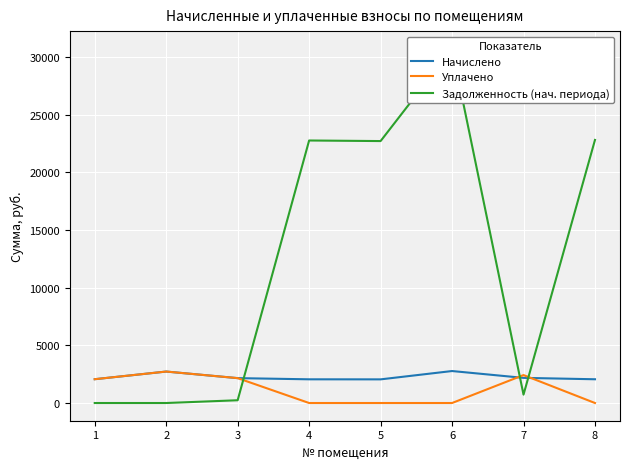

How many lines are shown in the chart?

3